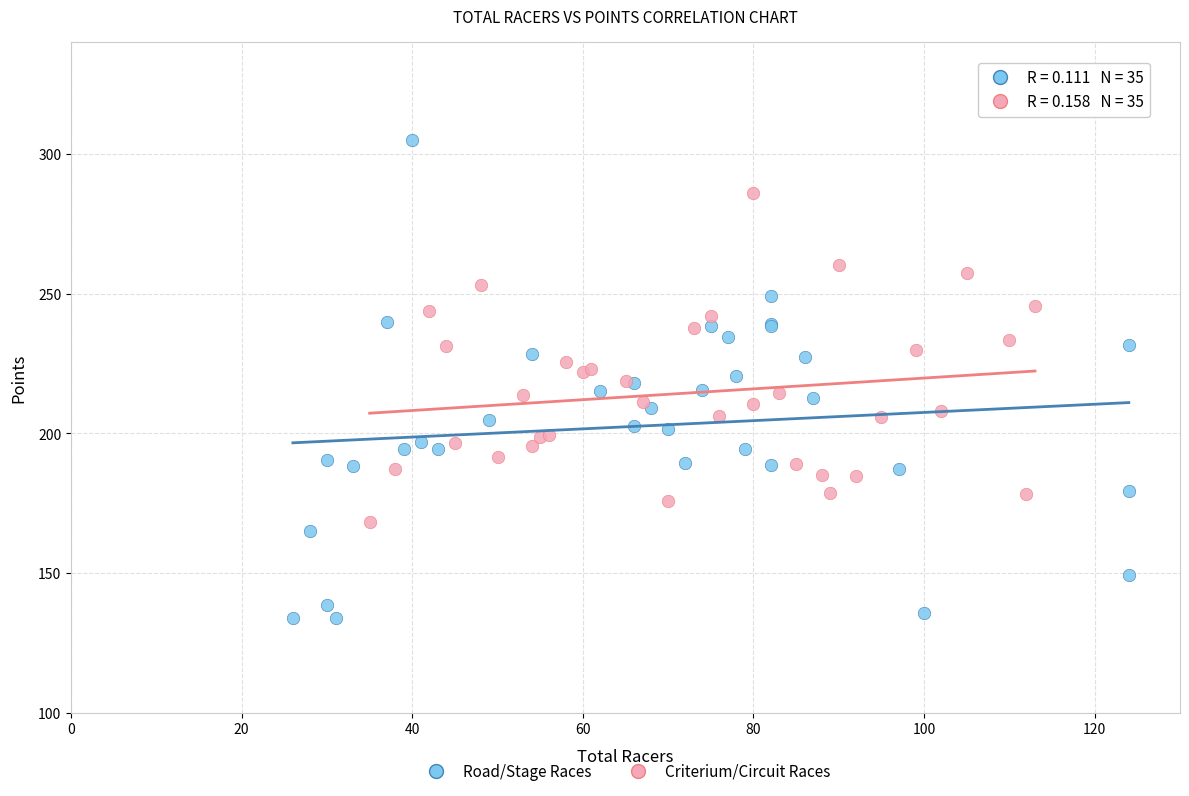

Which series contains the highest Y value?

Road/Stage Races